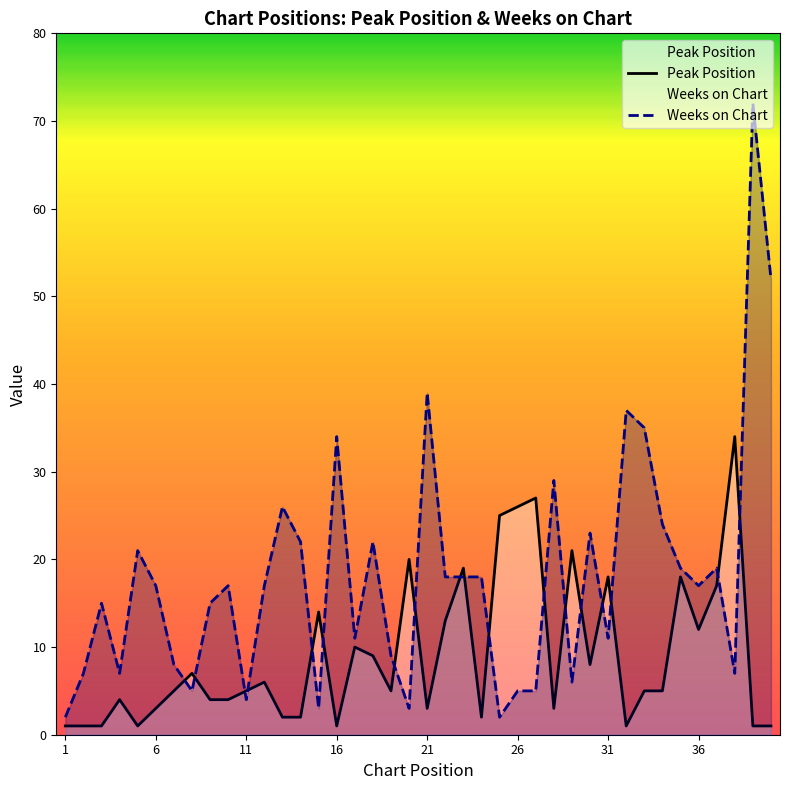

Rank the series by their average value, from highest to lowest.

Weeks on Chart, Peak Position